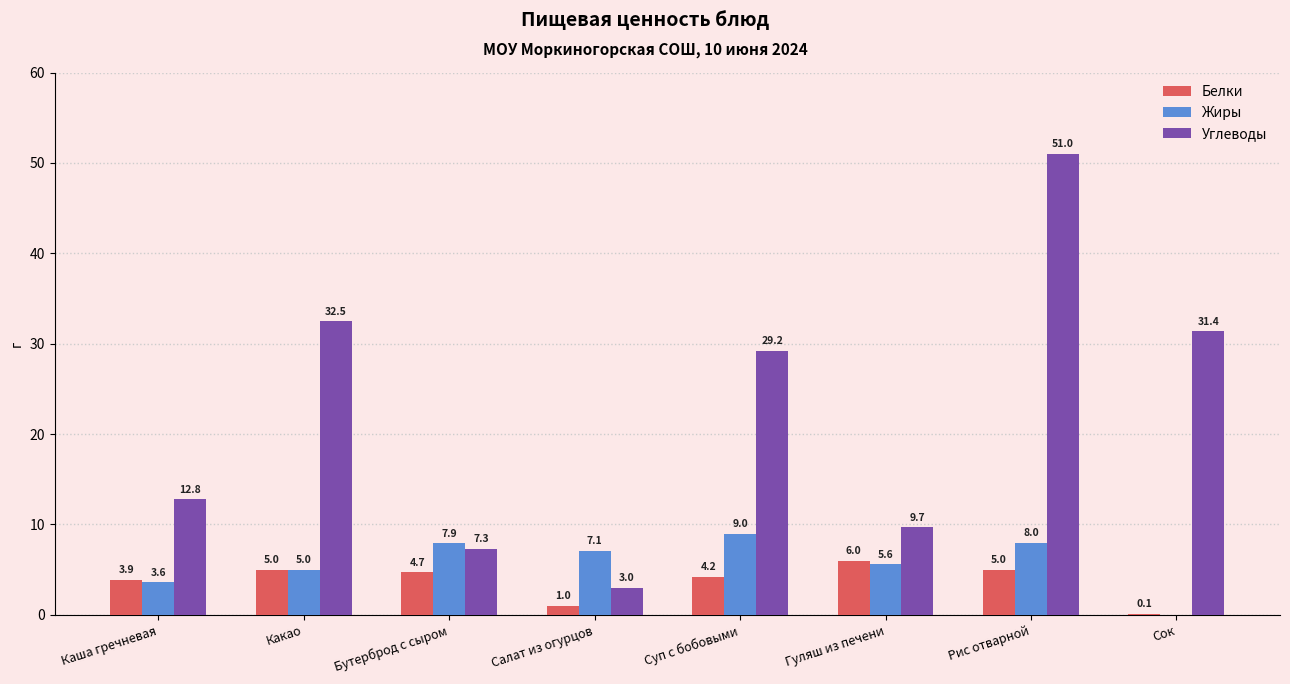

What is the approximate value of Жиры at Рис отварной?

8.0